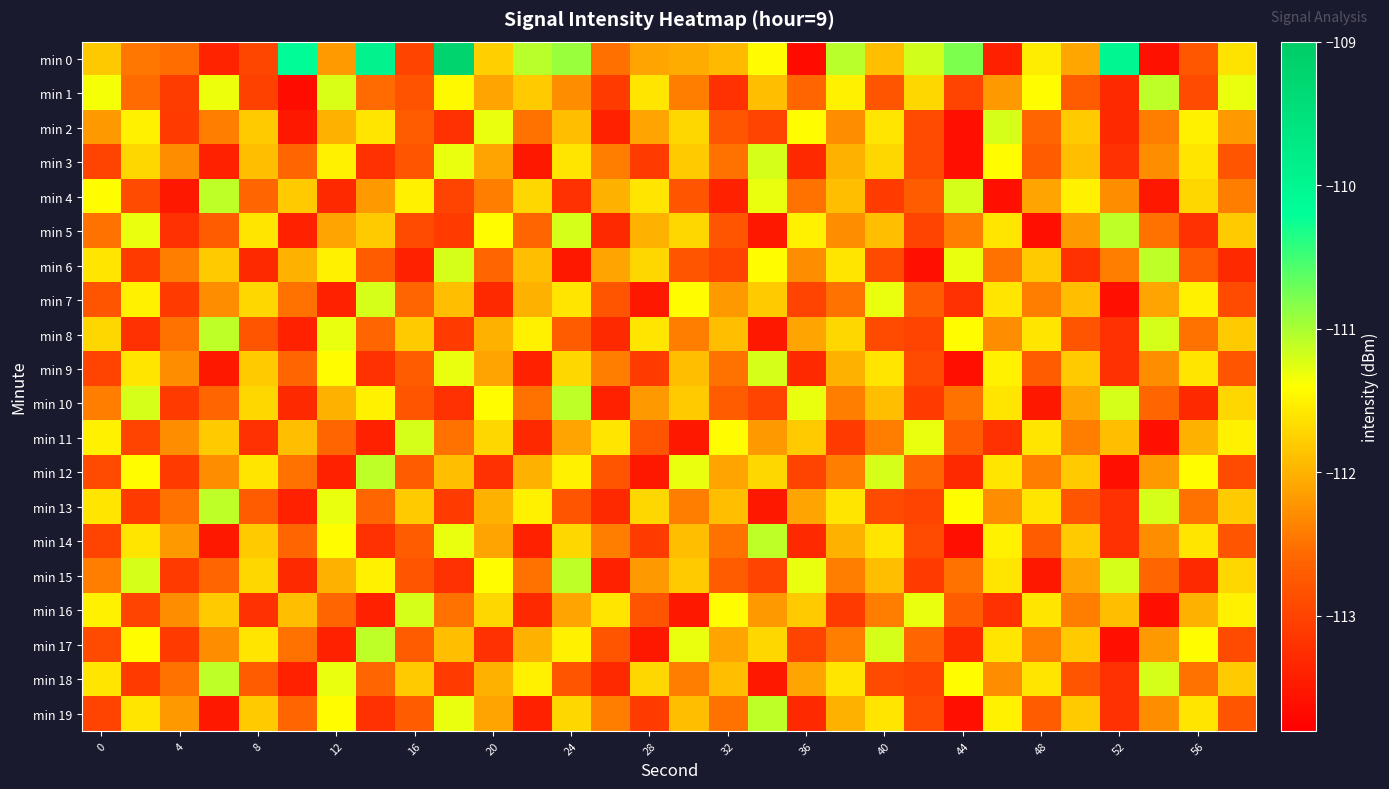

Reading left to right, extract all data points from this chart.

min 0: -111.8	-112.5	-112.5	-113.4	-113.0	-110.1	-112.2	-109.9	-113.0	-109.2	-111.8	-111.1	-110.9	-112.5	-112.1	-112.0	-111.9	-111.4	-113.7	-111.1	-111.9	-111.2	-110.8	-113.4	-111.5	-112.1	-110.0	-113.6	-112.8	-111.6
min 1: -111.4	-112.5	-113.1	-111.3	-113.0	-113.6	-111.2	-112.5	-112.8	-111.4	-112.1	-111.8	-112.3	-113.1	-111.6	-112.4	-113.2	-111.9	-112.6	-111.5	-112.8	-111.7	-113.0	-112.2	-111.4	-112.7	-113.3	-111.1	-112.9	-111.3
min 2: -112.2	-111.5	-113.1	-112.4	-111.8	-113.5	-112.0	-111.6	-112.7	-113.2	-111.3	-112.5	-111.9	-113.4	-112.1	-111.7	-112.8	-113.0	-111.4	-112.3	-111.6	-112.9	-113.6	-111.2	-112.6	-111.8	-113.3	-112.4	-111.5	-112.2
min 3: -113.0	-111.7	-112.3	-113.4	-111.9	-112.6	-111.5	-113.2	-112.8	-111.3	-112.1	-113.5	-111.6	-112.4	-113.1	-111.8	-112.5	-111.2	-113.3	-112.0	-111.7	-112.9	-113.6	-111.4	-112.7	-111.9	-113.2	-112.3	-111.6	-112.8
min 4: -111.4	-112.9	-113.5	-111.1	-112.6	-111.8	-113.3	-112.2	-111.5	-113.0	-112.4	-111.7	-113.2	-112.0	-111.6	-112.8	-113.4	-111.3	-112.5	-111.9	-113.1	-112.7	-111.2	-113.6	-112.1	-111.5	-112.3	-113.5	-111.7	-112.4
min 5: -112.5	-111.3	-113.2	-112.7	-111.6	-113.4	-112.1	-111.8	-112.9	-113.1	-111.4	-112.6	-111.2	-113.3	-112.0	-111.7	-112.8	-113.5	-111.5	-112.3	-111.9	-113.0	-112.4	-111.6	-113.6	-112.2	-111.1	-112.5	-113.2	-111.8
min 6: -111.6	-113.1	-112.4	-111.8	-113.3	-112.0	-111.5	-112.7	-113.4	-111.2	-112.6	-111.9	-113.5	-112.1	-111.7	-112.8	-113.0	-111.4	-112.3	-111.6	-112.9	-113.6	-111.3	-112.5	-111.8	-113.2	-112.4	-111.1	-112.7	-113.3
min 7: -112.8	-111.5	-113.1	-112.3	-111.7	-112.5	-113.4	-111.2	-112.6	-111.9	-113.3	-112.0	-111.6	-112.8	-113.5	-111.4	-112.2	-111.8	-113.0	-112.5	-111.3	-112.7	-113.2	-111.6	-112.4	-111.9	-113.6	-112.1	-111.5	-112.9
min 8: -111.7	-113.2	-112.5	-111.1	-112.8	-113.4	-111.3	-112.6	-111.8	-113.1	-112.0	-111.5	-112.7	-113.3	-111.6	-112.4	-111.9	-113.5	-112.1	-111.7	-112.9	-113.0	-111.4	-112.3	-111.6	-112.8	-113.2	-111.2	-112.5	-111.8
min 9: -113.0	-111.6	-112.3	-113.5	-111.8	-112.6	-111.4	-113.2	-112.7	-111.3	-112.1	-113.4	-111.7	-112.4	-113.1	-111.9	-112.5	-111.2	-113.3	-112.0	-111.6	-112.9	-113.6	-111.5	-112.7	-111.8	-113.2	-112.3	-111.6	-112.8
min 10: -112.4	-111.2	-113.1	-112.6	-111.7	-113.3	-112.0	-111.5	-112.8	-113.2	-111.4	-112.5	-111.1	-113.4	-112.2	-111.8	-112.7	-113.0	-111.3	-112.4	-111.9	-113.1	-112.5	-111.6	-113.5	-112.1	-111.2	-112.6	-113.3	-111.7
min 11: -111.5	-113.0	-112.3	-111.8	-113.2	-111.9	-112.6	-113.4	-111.2	-112.5	-111.7	-113.3	-112.1	-111.6	-112.8	-113.5	-111.4	-112.2	-111.8	-113.1	-112.4	-111.3	-112.7	-113.2	-111.6	-112.4	-111.9	-113.6	-112.0	-111.5
min 12: -112.9	-111.4	-113.1	-112.3	-111.6	-112.5	-113.4	-111.1	-112.7	-111.9	-113.2	-112.0	-111.5	-112.8	-113.5	-111.3	-112.1	-111.7	-113.0	-112.4	-111.2	-112.6	-113.3	-111.6	-112.4	-111.8	-113.6	-112.2	-111.4	-112.9
min 13: -111.6	-113.1	-112.5	-111.1	-112.7	-113.4	-111.3	-112.6	-111.8	-113.1	-112.0	-111.5	-112.8	-113.3	-111.7	-112.4	-111.9	-113.5	-112.1	-111.6	-112.9	-113.0	-111.4	-112.3	-111.6	-112.8	-113.2	-111.2	-112.5	-111.8
min 14: -113.0	-111.6	-112.2	-113.5	-111.8	-112.6	-111.4	-113.2	-112.7	-111.3	-112.1	-113.4	-111.7	-112.4	-113.1	-111.9	-112.5	-111.1	-113.3	-112.0	-111.6	-112.9	-113.6	-111.5	-112.7	-111.8	-113.2	-112.3	-111.6	-112.8
min 15: -112.4	-111.2	-113.1	-112.6	-111.7	-113.3	-112.0	-111.5	-112.8	-113.2	-111.4	-112.5	-111.1	-113.4	-112.2	-111.8	-112.7	-113.0	-111.3	-112.4	-111.9	-113.1	-112.5	-111.6	-113.5	-112.1	-111.2	-112.6	-113.3	-111.7
min 16: -111.5	-113.0	-112.3	-111.8	-113.2	-111.9	-112.6	-113.4	-111.2	-112.5	-111.7	-113.3	-112.1	-111.6	-112.8	-113.5	-111.4	-112.2	-111.8	-113.1	-112.4	-111.3	-112.7	-113.2	-111.6	-112.4	-111.9	-113.6	-112.0	-111.5
min 17: -112.9	-111.4	-113.1	-112.3	-111.6	-112.5	-113.4	-111.1	-112.7	-111.9	-113.2	-112.0	-111.5	-112.8	-113.5	-111.3	-112.1	-111.7	-113.0	-112.4	-111.2	-112.6	-113.3	-111.6	-112.4	-111.8	-113.6	-112.2	-111.4	-112.9
min 18: -111.6	-113.1	-112.5	-111.1	-112.7	-113.4	-111.3	-112.6	-111.8	-113.1	-112.0	-111.5	-112.8	-113.3	-111.7	-112.4	-111.9	-113.5	-112.1	-111.6	-112.9	-113.0	-111.4	-112.3	-111.6	-112.8	-113.2	-111.2	-112.5	-111.8
min 19: -113.0	-111.6	-112.2	-113.5	-111.8	-112.6	-111.4	-113.2	-112.7	-111.3	-112.1	-113.4	-111.7	-112.4	-113.1	-111.9	-112.5	-111.1	-113.3	-112.0	-111.6	-112.9	-113.6	-111.5	-112.7	-111.8	-113.2	-112.3	-111.6	-112.8